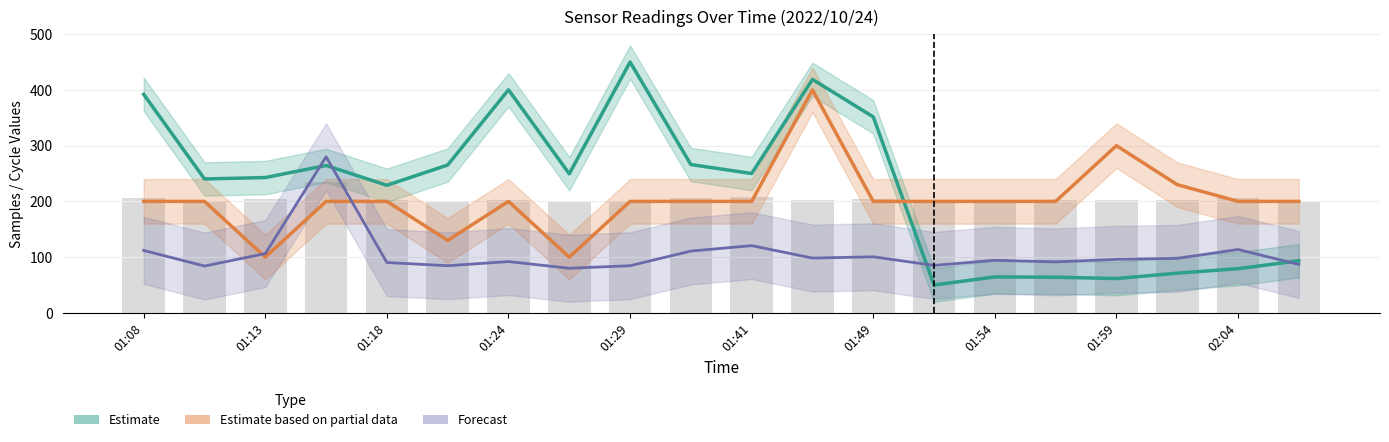

Which series has the largest total across all categories?

Estimate (Samples)